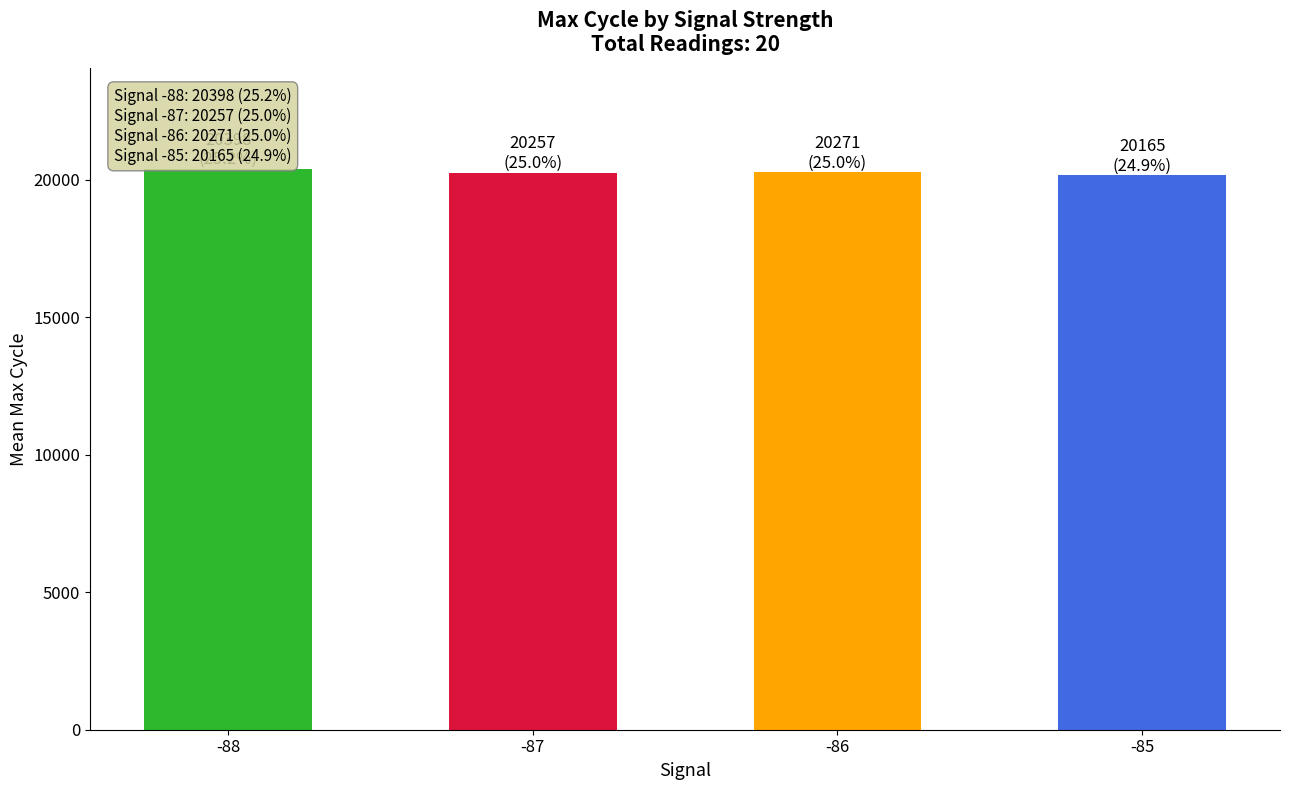

How many bars are there in total?

4